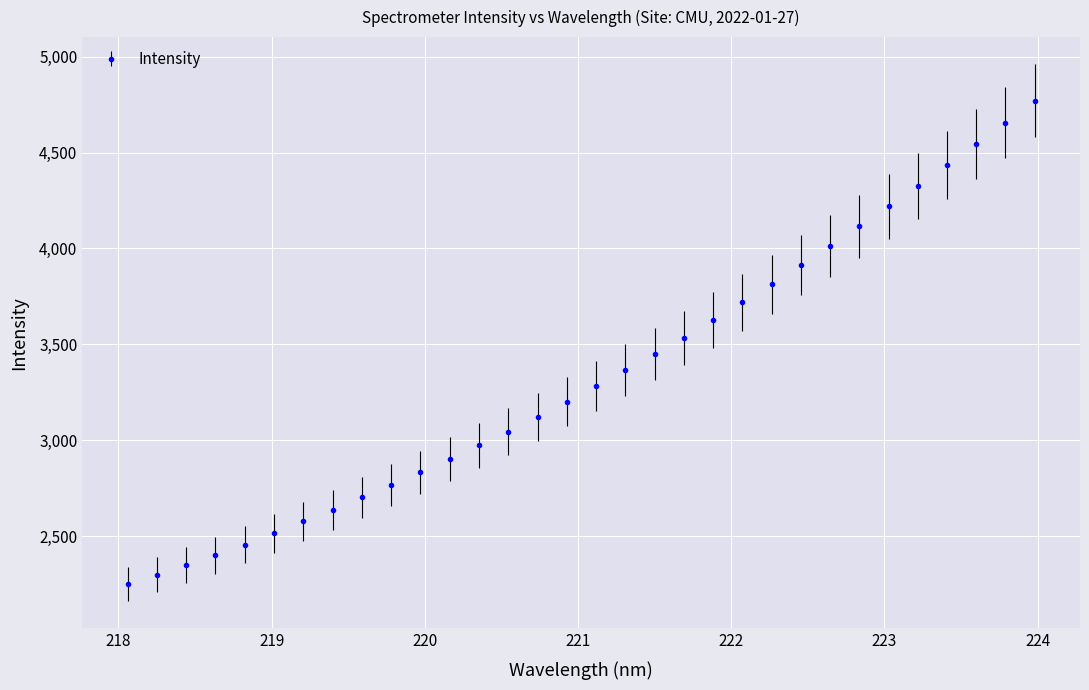

What is the maximum value shown in the chart?

4771.3